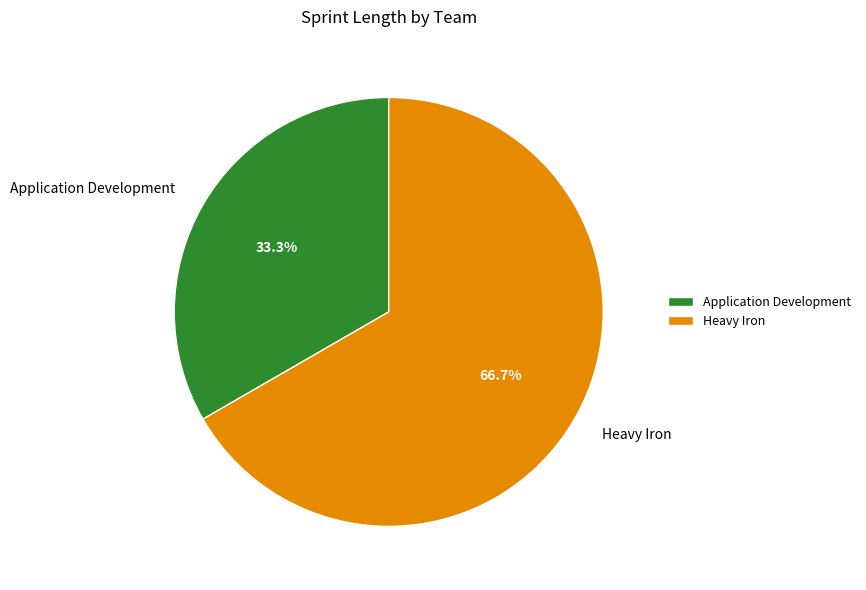

What is the largest slice in the pie chart?

Heavy Iron